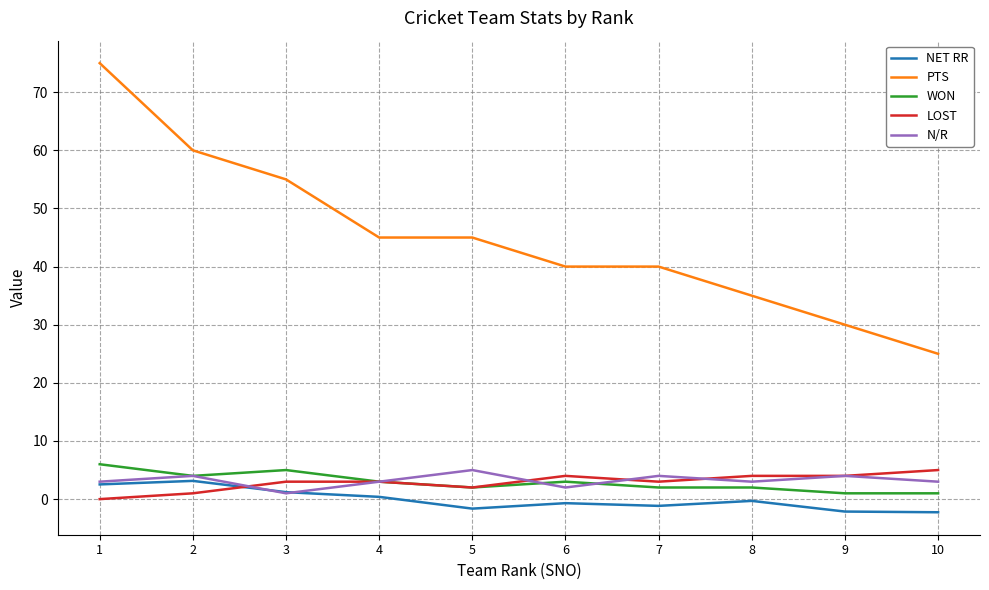

What is the minimum value shown in the chart?

-2.3